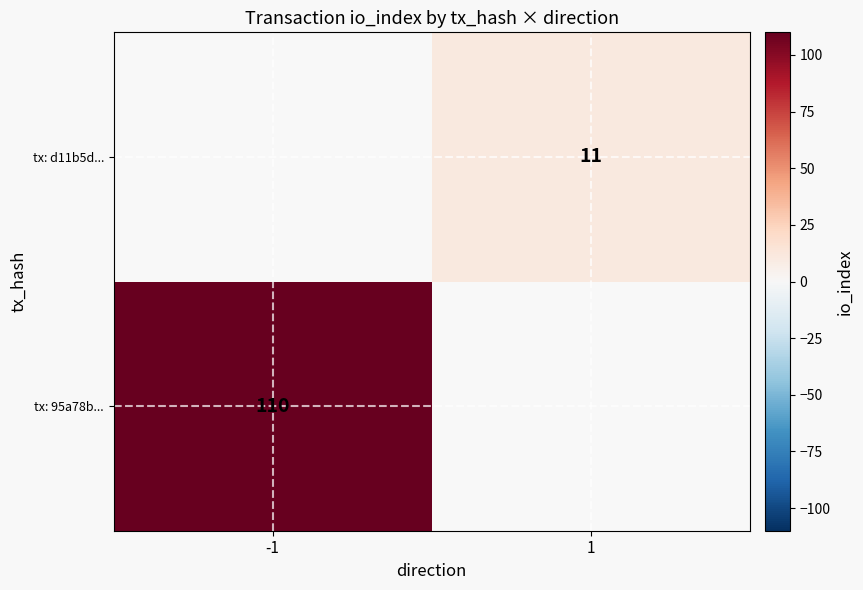

True or false: tx: d11b5d... has a value of 17 at 1.

False